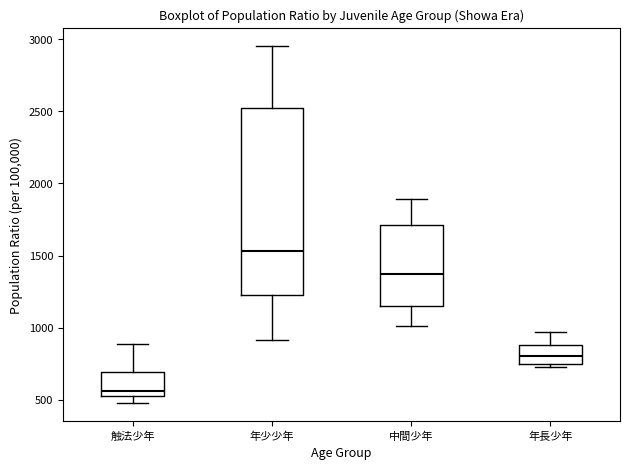

Reading left to right, transcribe this box plot: for each box, give where its median line is, the range the box spans, and where its two whiskers end, as read against the y-axis. The values are not printed on the chart, so give them approximately, as read against the axis.

触法少年: median 550 (just above the box's lower edge), box 550 to 700, whiskers 450 to 900
年少少年: median 1550, box 1250 to 2500, whiskers 900 to 2950
中間少年: median 1400, box 1150 to 1700, whiskers 1000 to 1900
年長少年: median 800, box 750 to 900, whiskers 750 (just below the box's lower edge) to 950